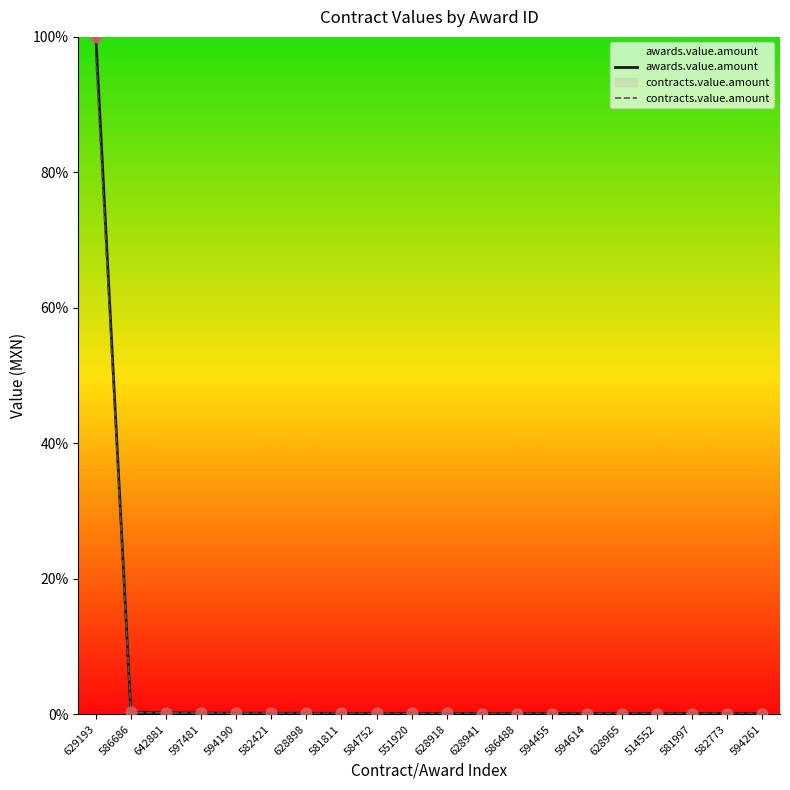

At which category is the sum across all series the highest?

629193